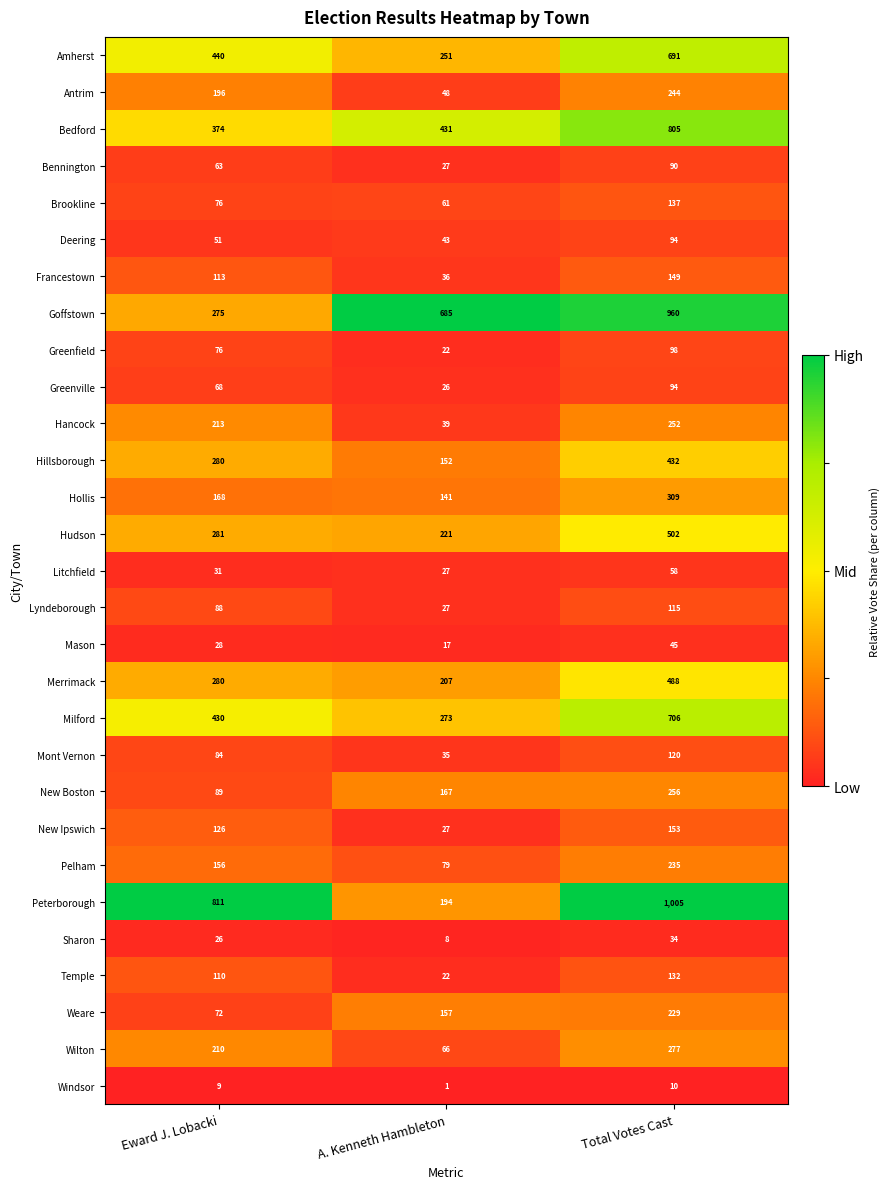

Which category has the lowest value across all series?

A. Kenneth Hambleton